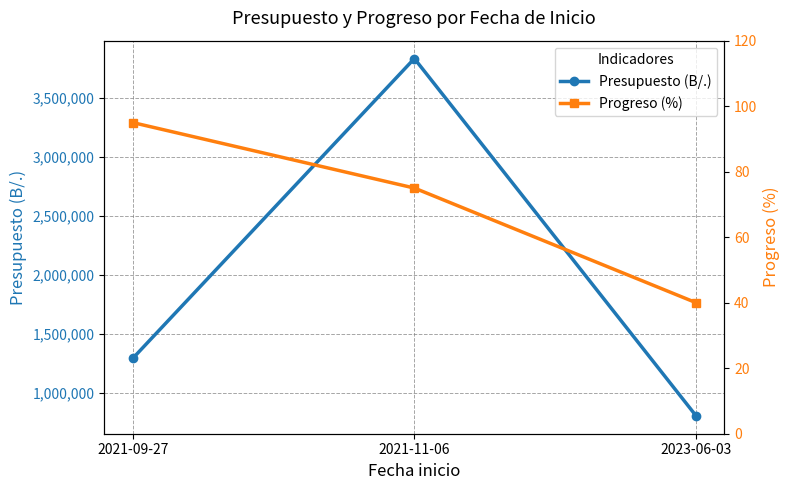

Reading right to left, transcribe all the data shown in this chart.

Presupuesto (B/.): 2023-06-03=804277.5	2021-11-06=3832500.0	2021-09-27=1290583.2
Progreso (%): 2023-06-03=40.0	2021-11-06=75.0	2021-09-27=95.0